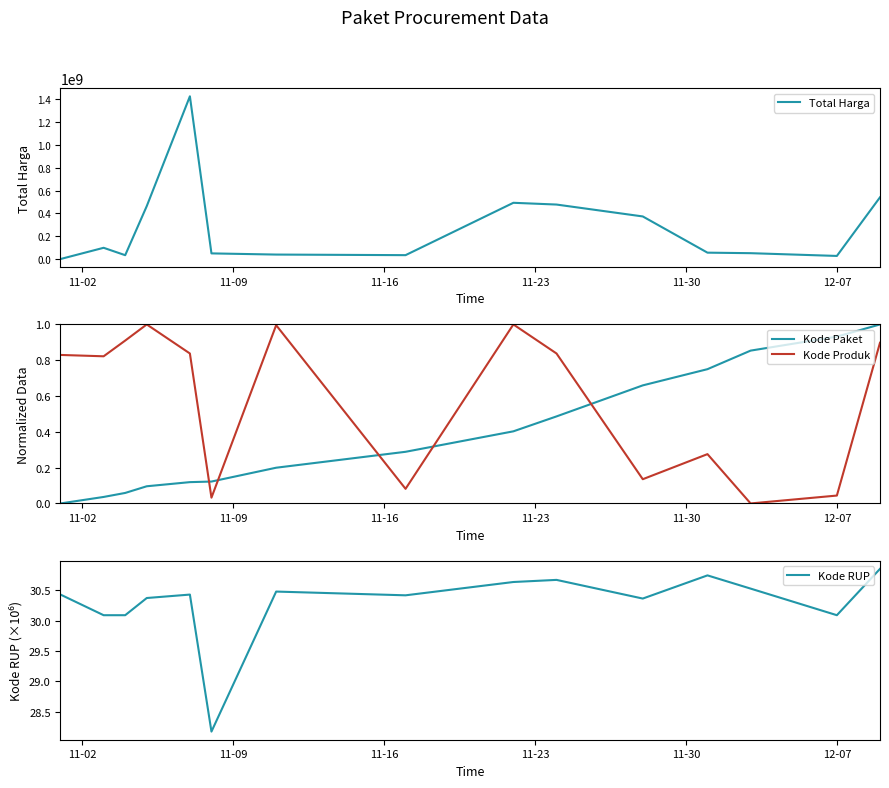

Which series ends up on top after the final intersection of Kode Produk and Kode Paket?

Kode Paket